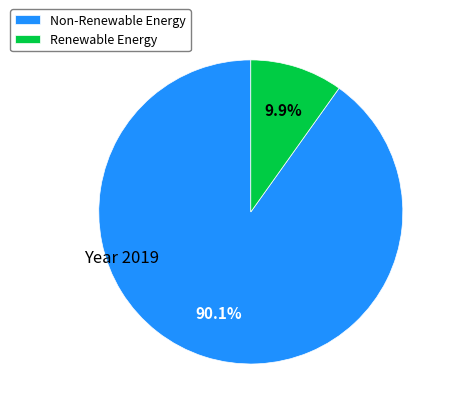

Which category accounts for the majority?

Non-Renewable Energy